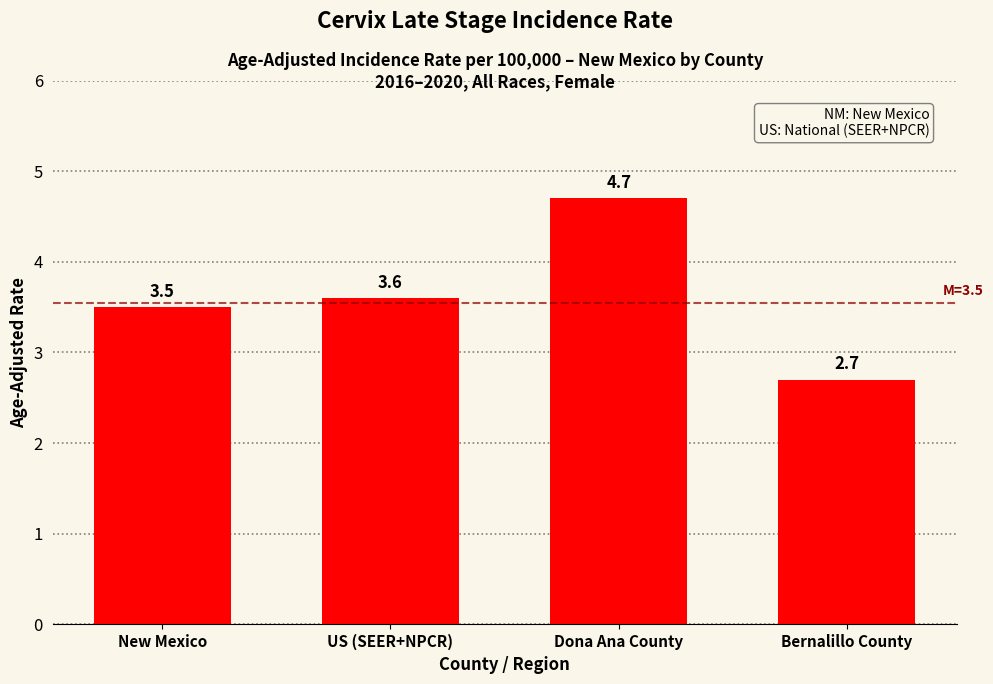

Reading right to left, extract all data points from this chart.

Bernalillo County=2.7	Dona Ana County=4.7	US (SEER+NPCR)=3.6	New Mexico=3.5